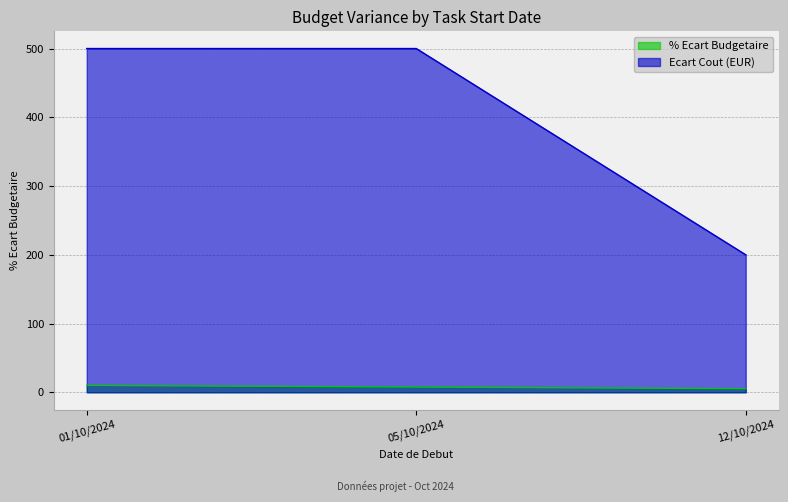

What is the value of the Ecart Cout (EUR) point at the 1st from the left?

500.0